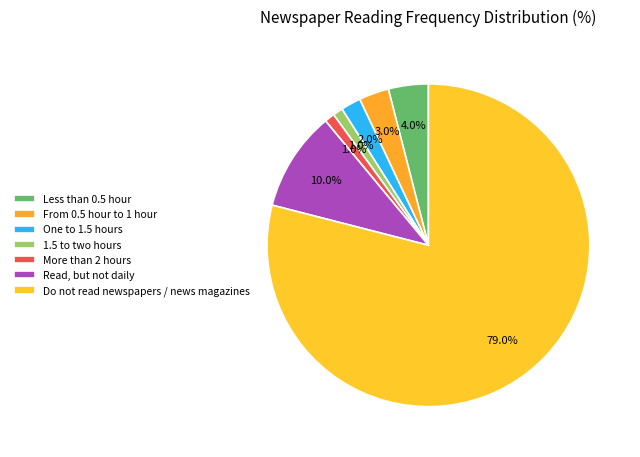

How many segments does this pie chart have?

7